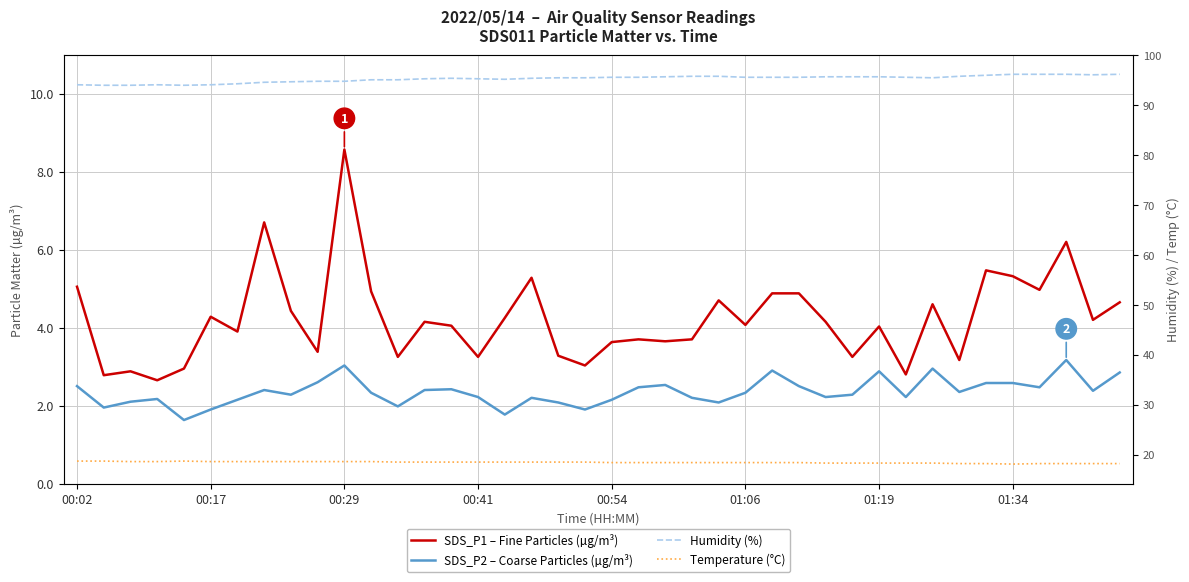

What are all the series names shown in the legend?

SDS_P1 – Fine Particles (µg/m³), SDS_P2 – Coarse Particles (µg/m³), Humidity (%), Temperature (°C)